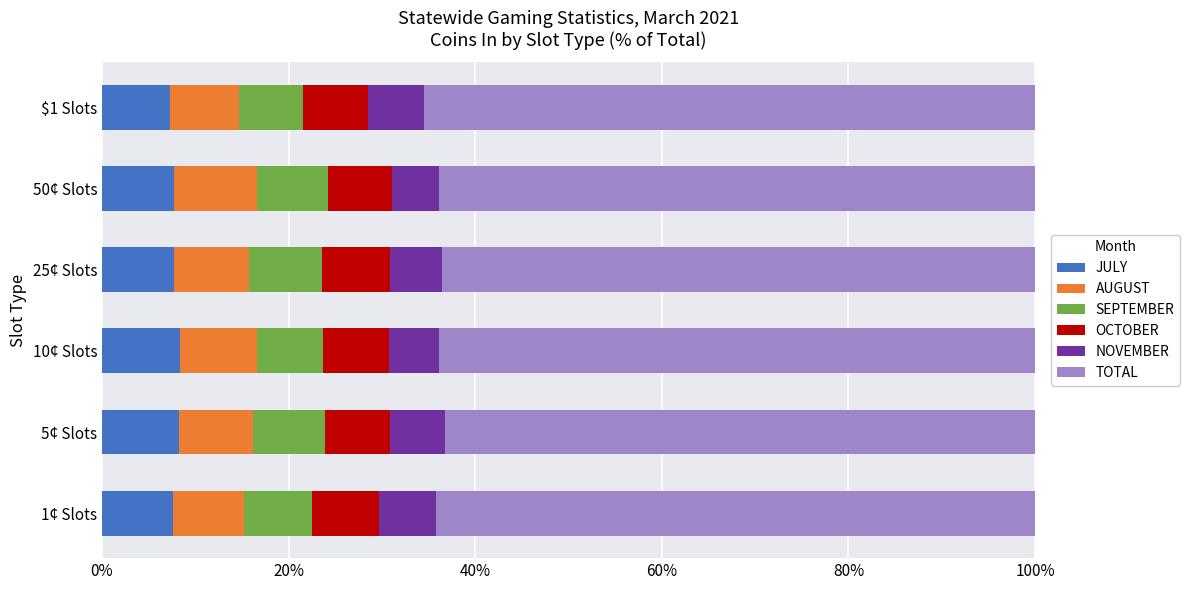

What is the total value across all series at 5¢ Slots?

100.0